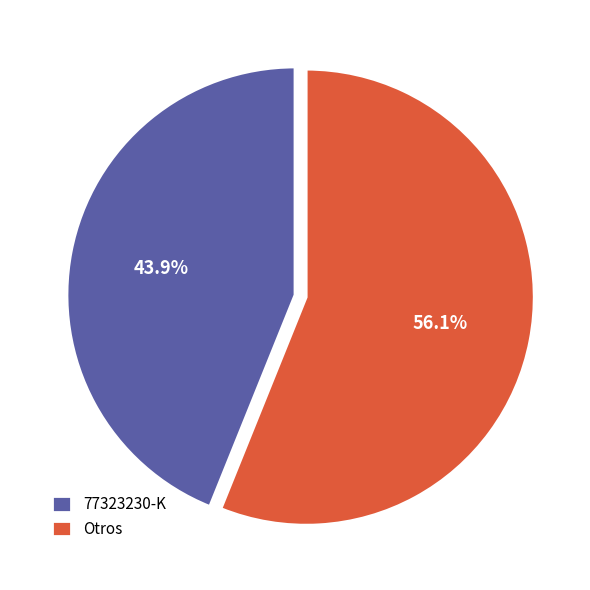

What percentage do 77323230-K and Otros together represent?

100.0%